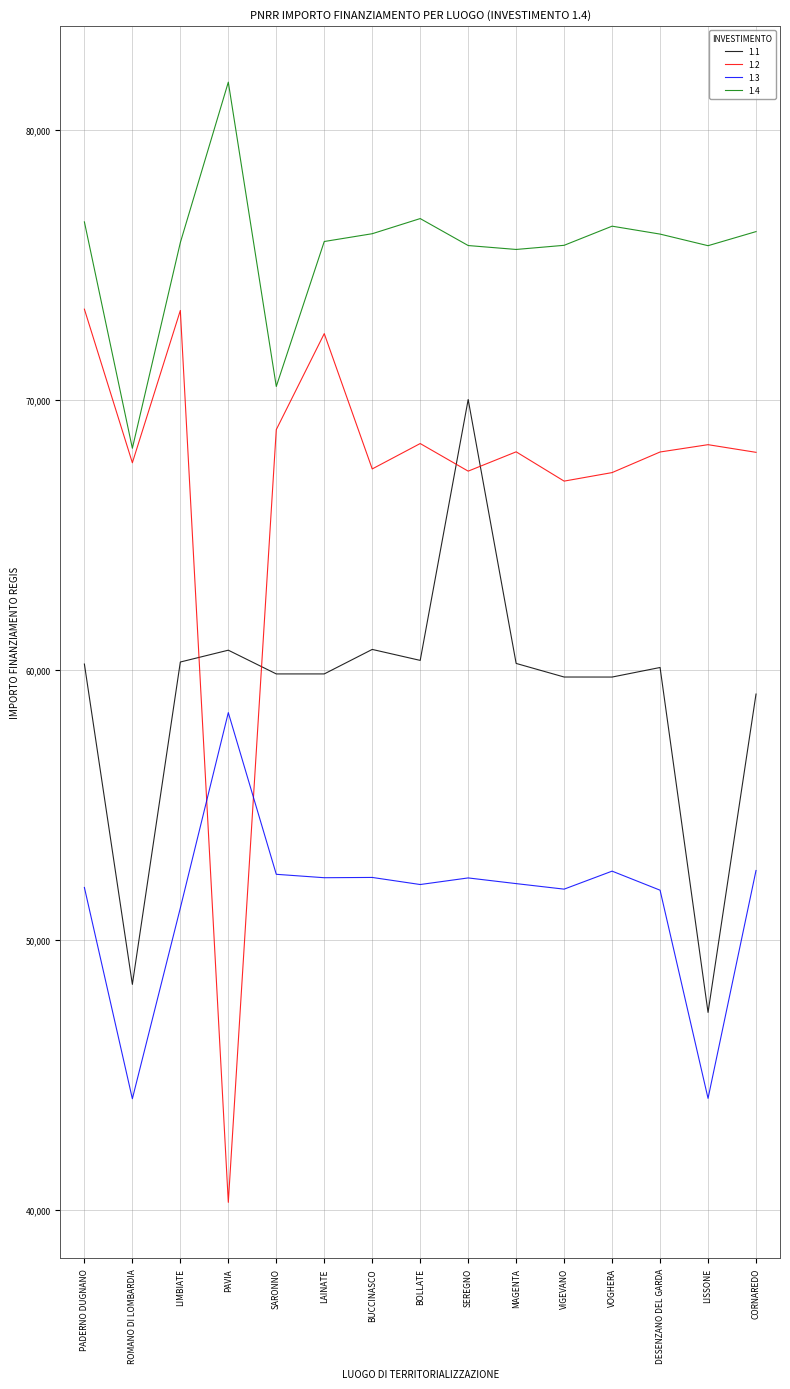

True or false: 1.2 has a value of 68377.3 at BOLLATE.

True